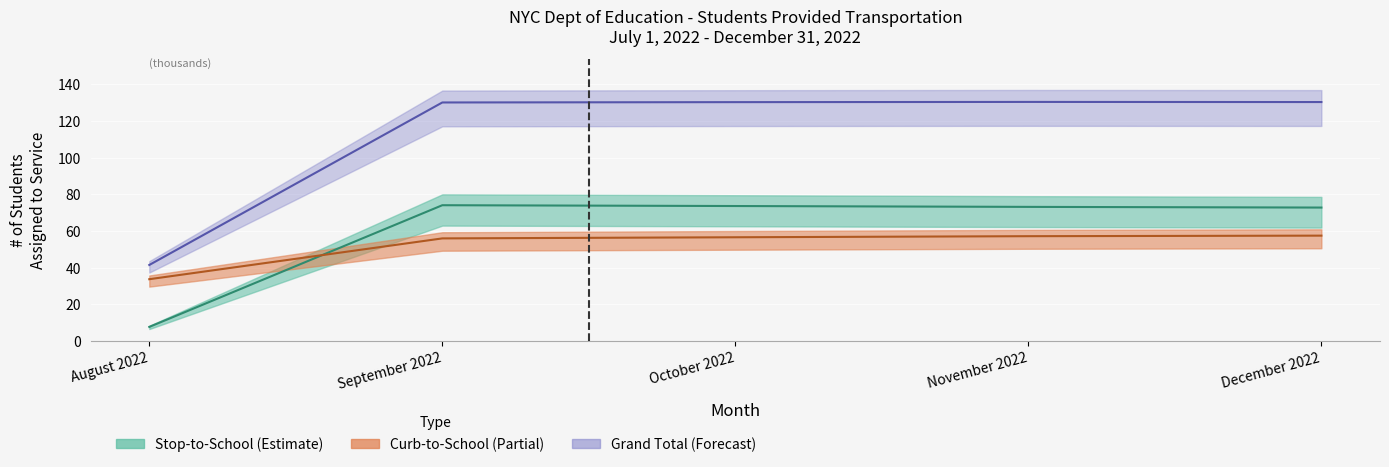

List the series in order of their peak value, lowest first.

Curb-to-School, Stop-to-School, Grand Total